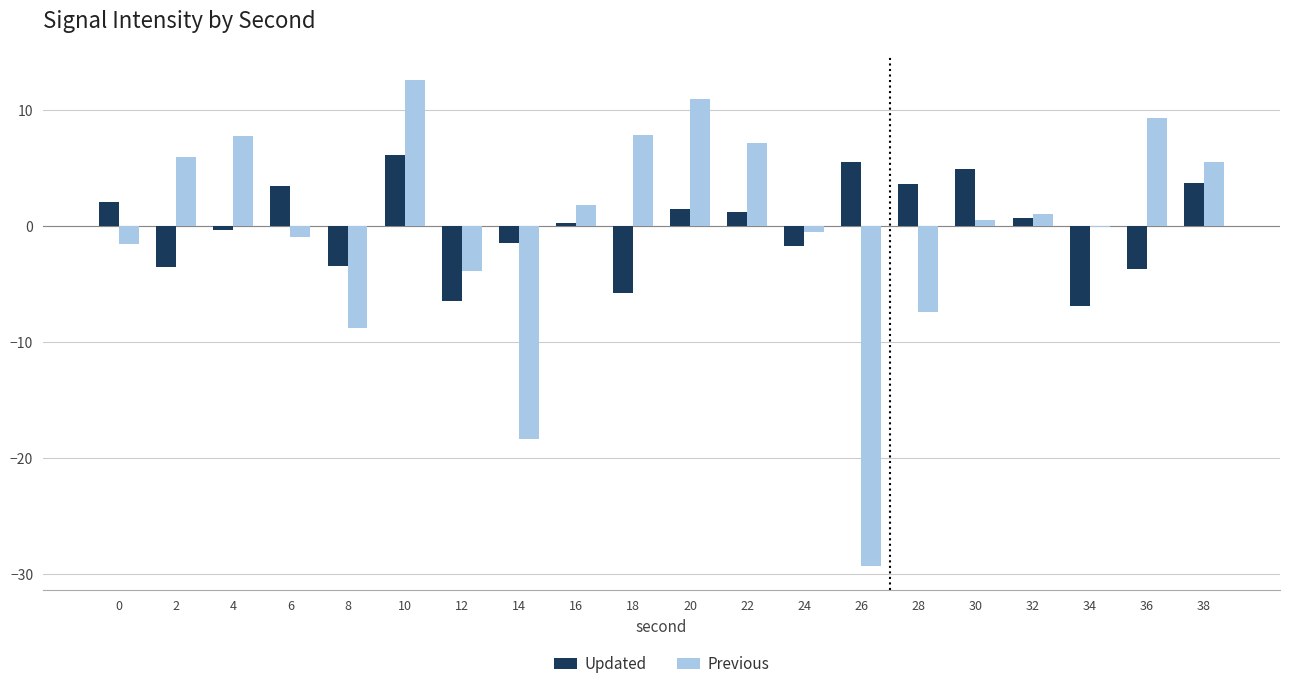

What is the maximum value for Updated?

6.2